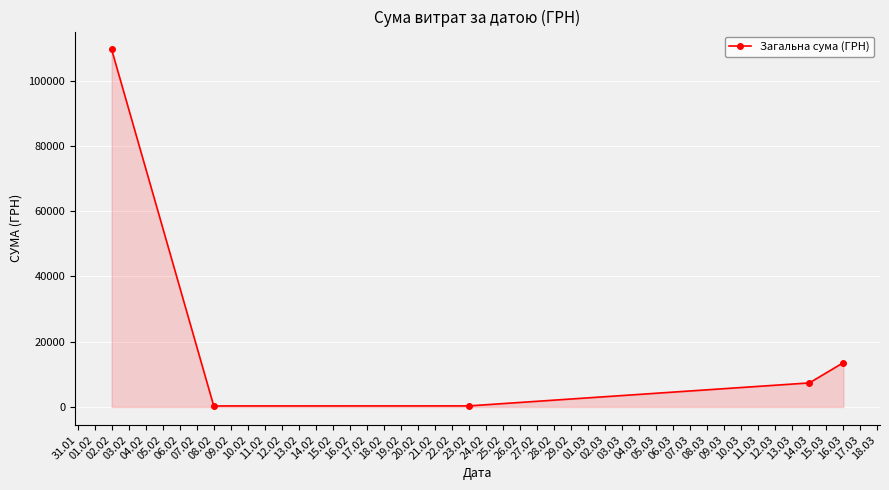

What is the label of the 4th point from the left?

14.03